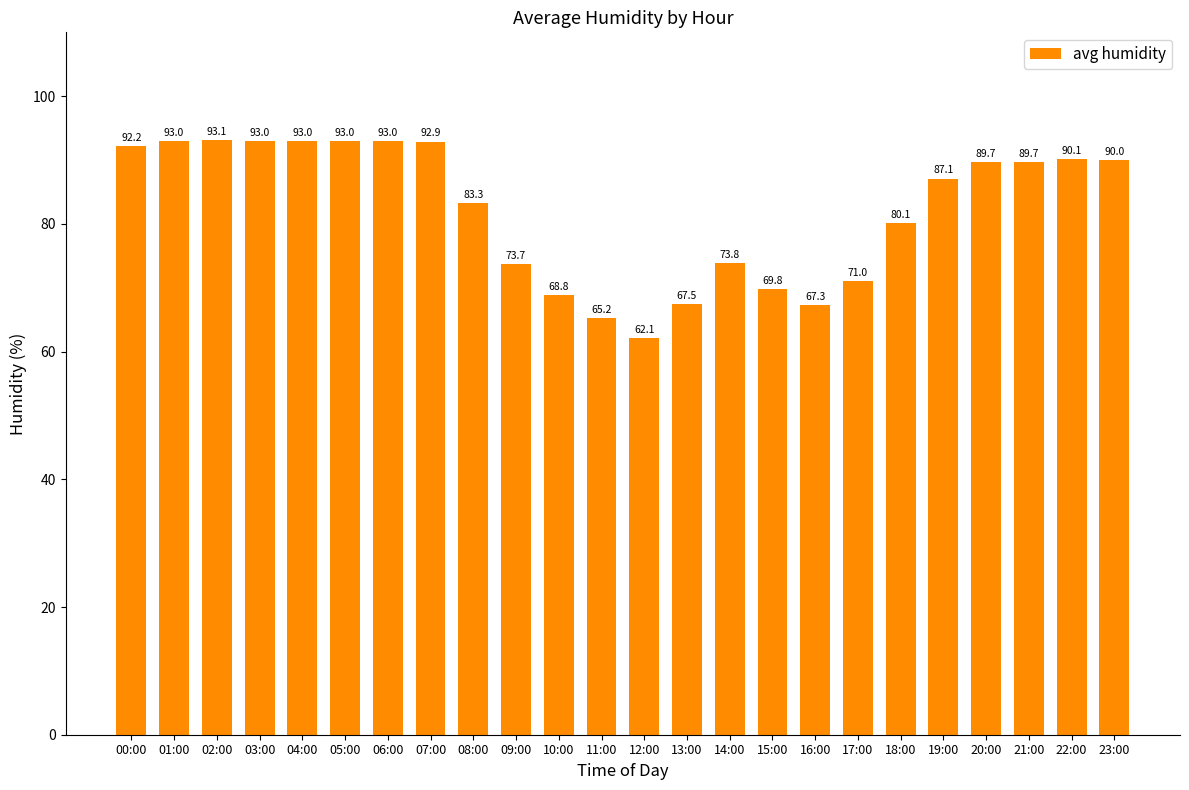

How many bars are there in total?

24